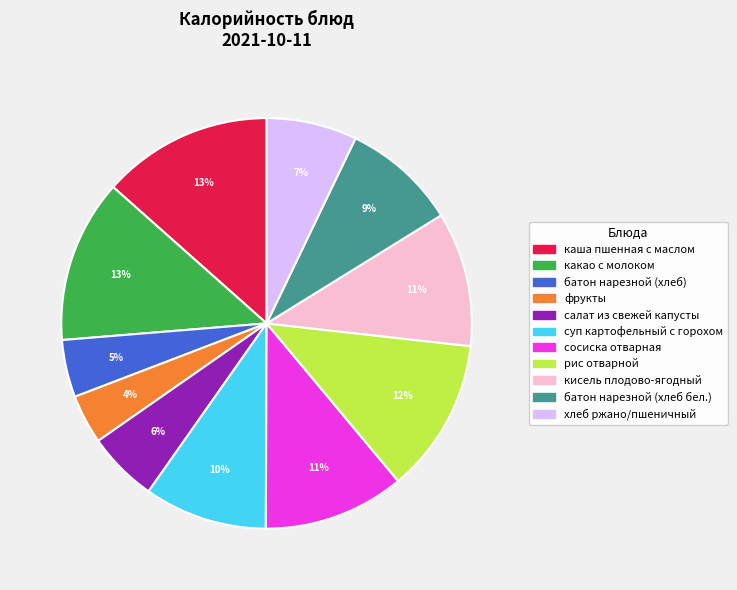

To the nearest percent, what portion does кисель плодово-ягодный represent?

11%